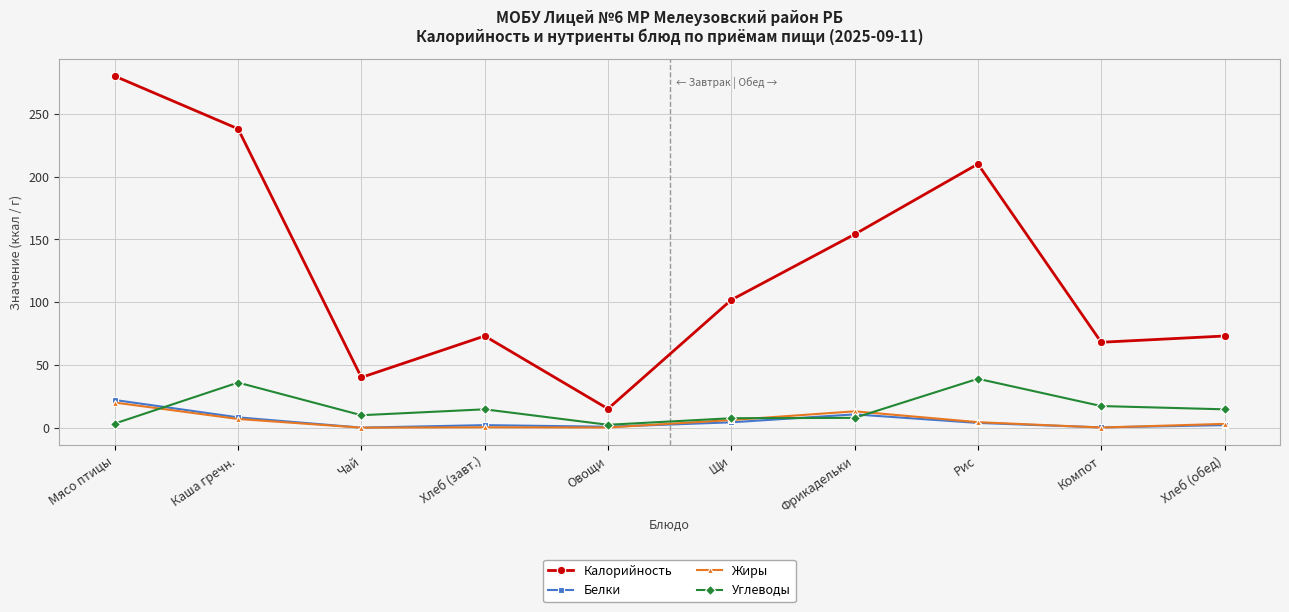

The Жиры series shows 3.0 at Хлеб (обед). True or false?

True